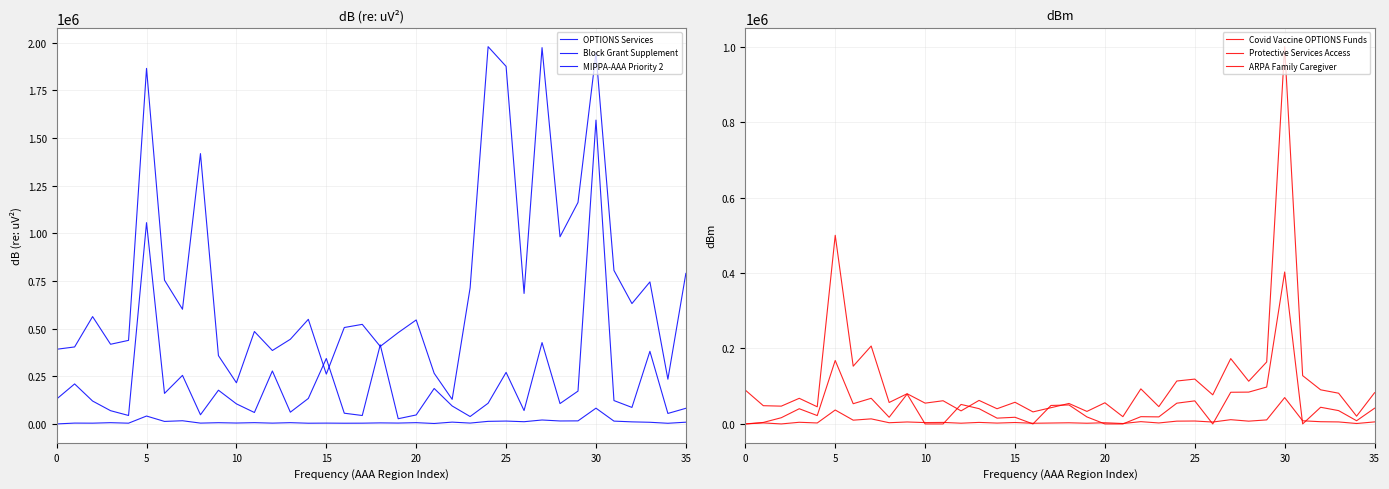

Rank the categories by MIPPA-AAA Priority 2 value from lowest to highest.

0, 21, 34, 16, 14, 20, 17, 10, 12, 15, 8, 5, 23, 19, 10, 18, 9, 15, 13, 20, 11, 33, 35, 22, 32, 26, 30, 24, 31, 25, 28, 29, 35, 27, 25, 30